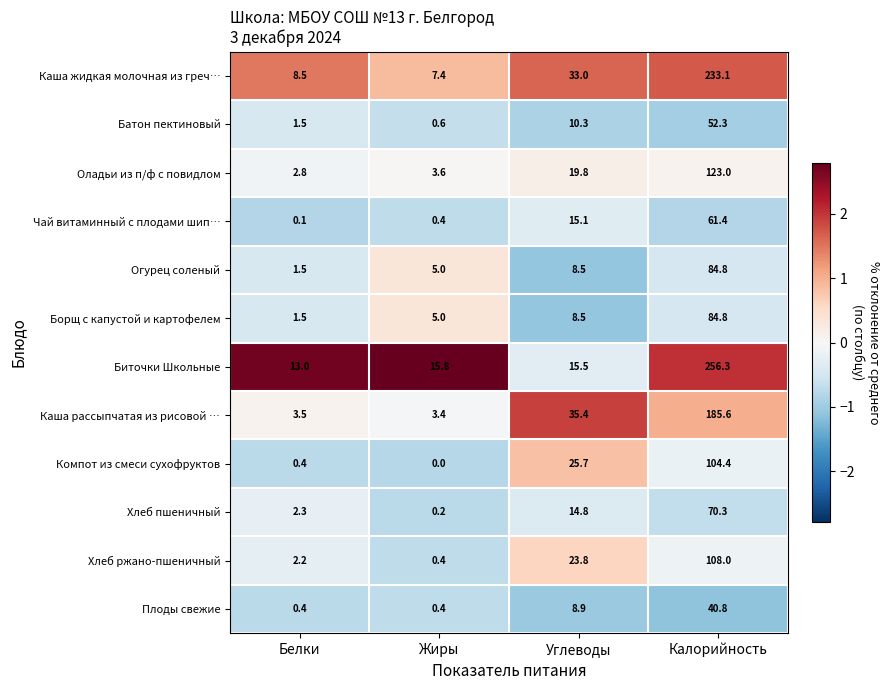

List the labels in order of Батон пектиновый value, largest first.

Калорийность, Углеводы, Белки, Жиры